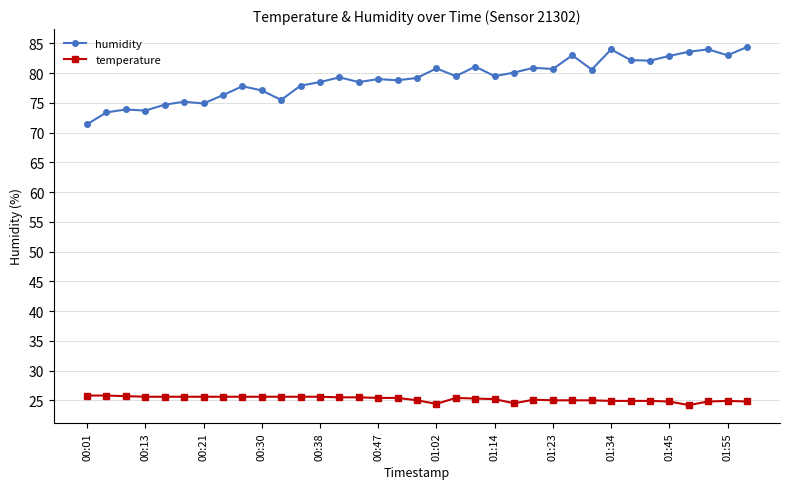

Which series has the widest spread of values?

humidity